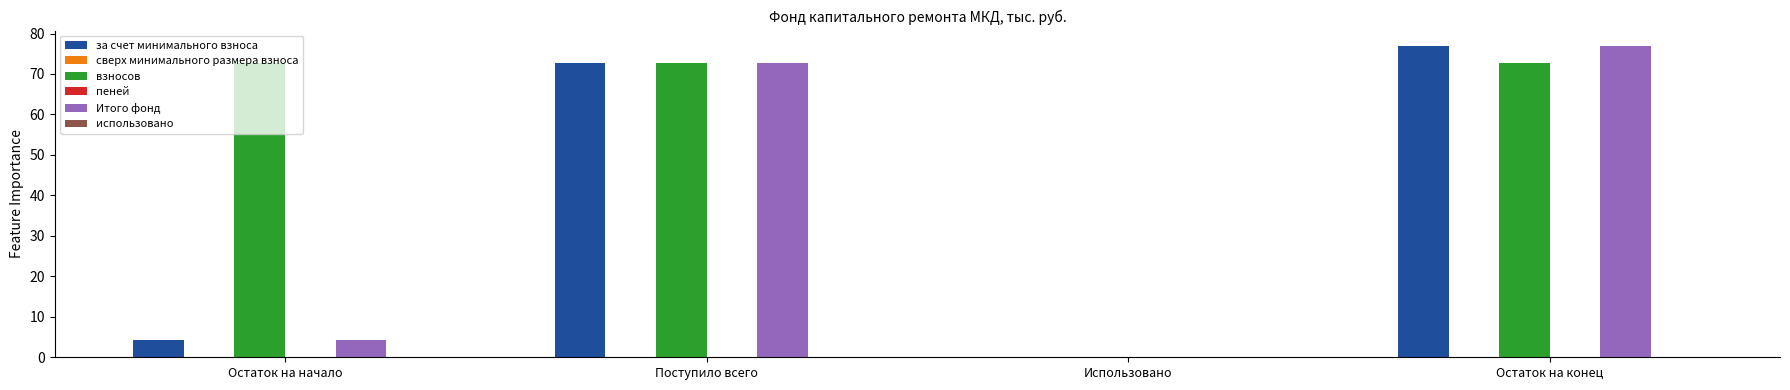

Count the number of categories in the chart.

4